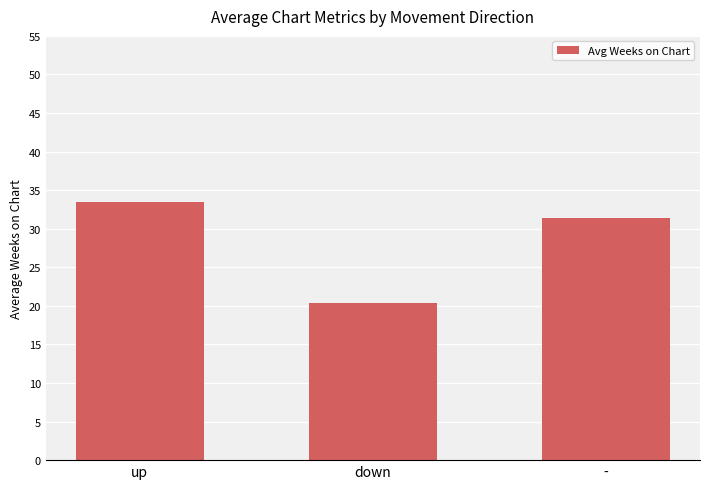

Read the value at down.

20.3